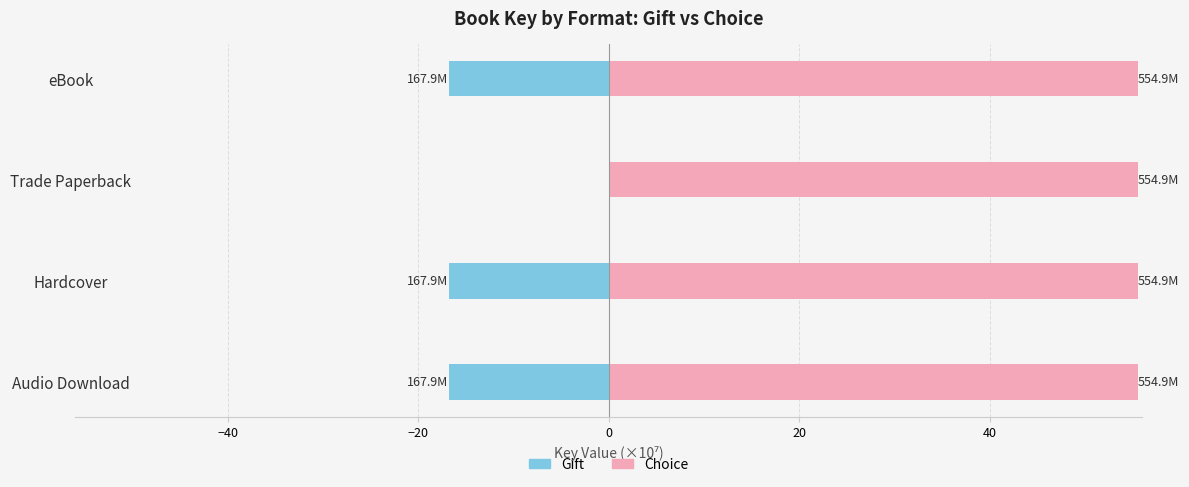

Which series has the largest total across all categories?

Choice